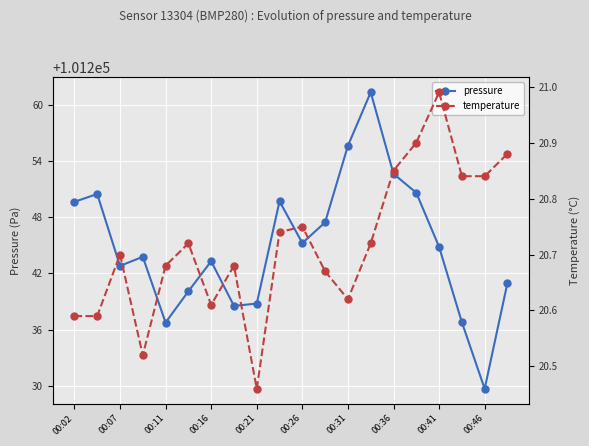

Is it true that pressure equals 101245.2 at 00:26?

True